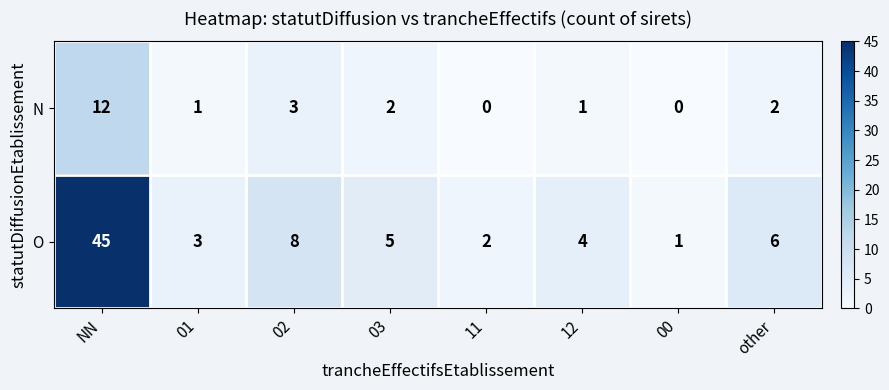

Reading left to right, transcribe all the data shown in this chart.

N: 12	1	3	2	0	1	0	2
O: 45	3	8	5	2	4	1	6